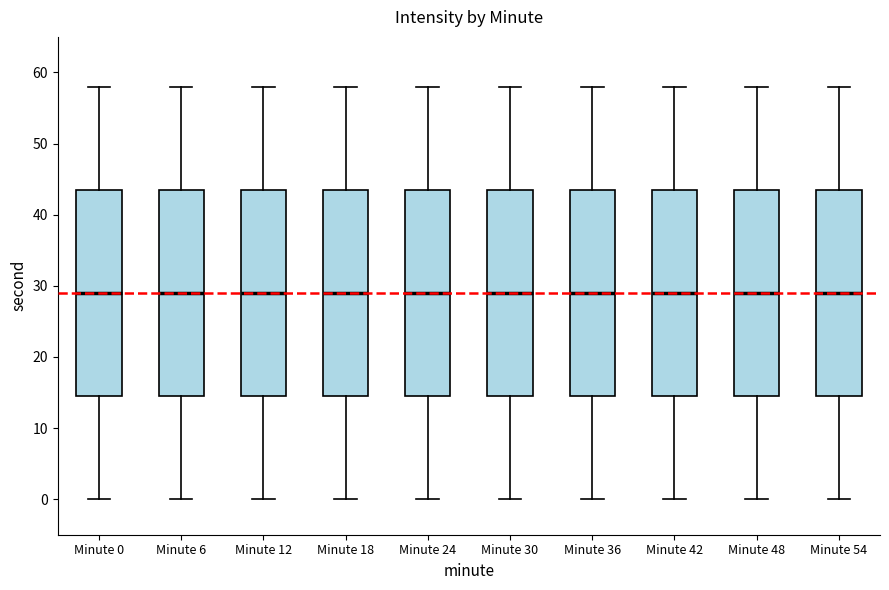

Reading left to right, transcribe this box plot: for each box, give where its median line is, the range the box spans, and where its two whiskers end, as read against the y-axis. The values are not printed on the chart, so give them approximately, as read against the axis.

Minute 0: median 29, box 15 to 44, whiskers 0 to 58
Minute 6: median 29, box 15 to 44, whiskers 0 to 58
Minute 12: median 29, box 15 to 44, whiskers 0 to 58
Minute 18: median 29, box 15 to 44, whiskers 0 to 58
Minute 24: median 29, box 15 to 44, whiskers 0 to 58
Minute 30: median 29, box 15 to 44, whiskers 0 to 58
Minute 36: median 29, box 15 to 44, whiskers 0 to 58
Minute 42: median 29, box 15 to 44, whiskers 0 to 58
Minute 48: median 29, box 15 to 44, whiskers 0 to 58
Minute 54: median 29, box 15 to 44, whiskers 0 to 58